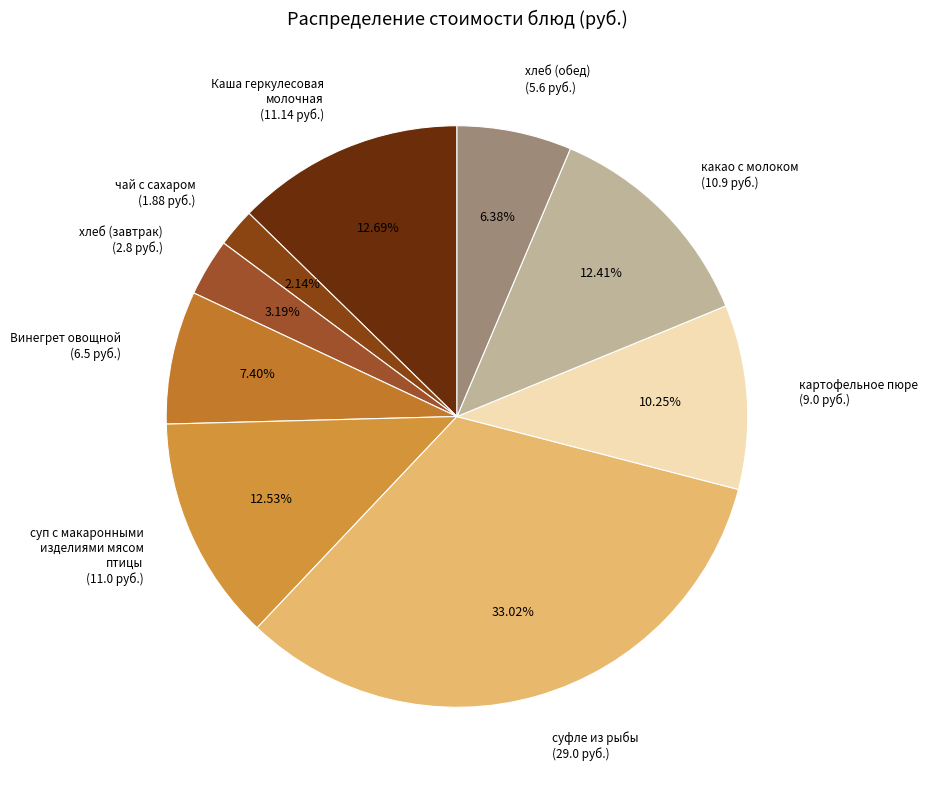

Count the number of slices in the pie.

9